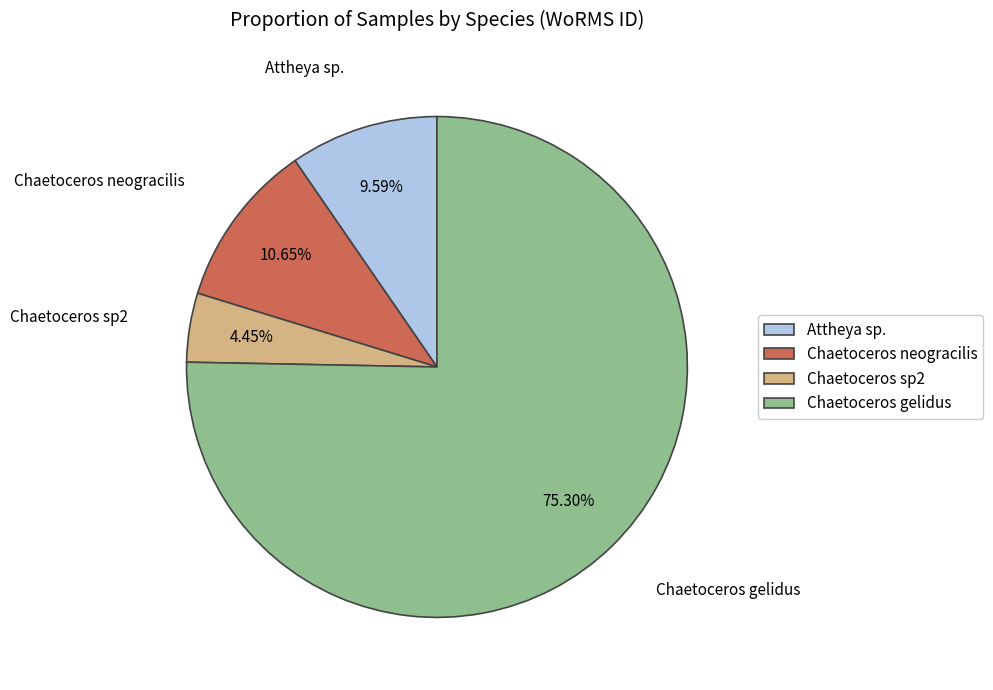

Is there any slice that represents more than half of the pie?

Yes